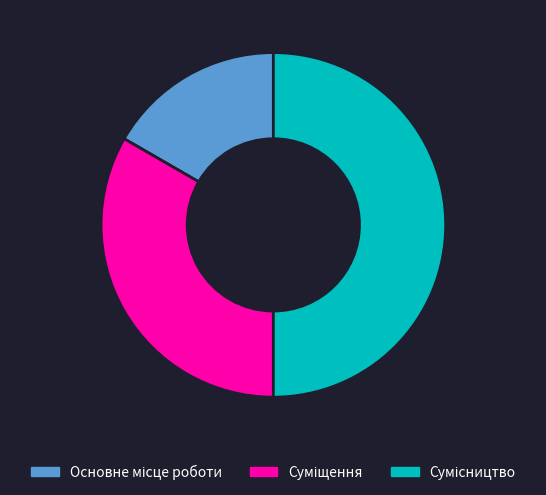

To the nearest percent, what is the combined percentage of Суміщення and Сумісництво?

83%